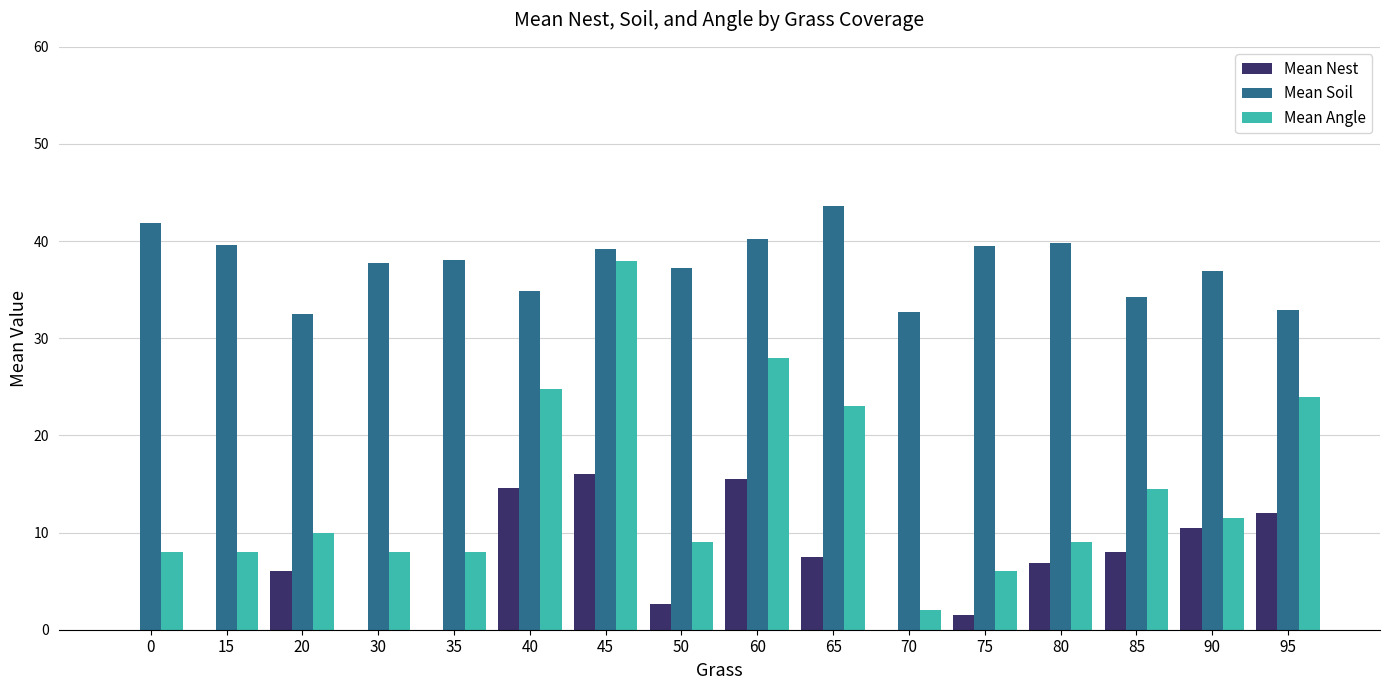

Which series has the widest spread of values?

Mean Angle